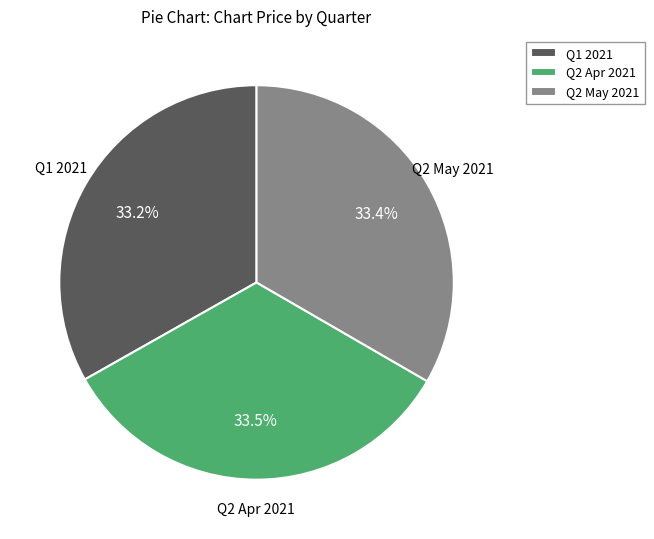

What percentage is NOT represented by Q2 Apr 2021?

66.5%